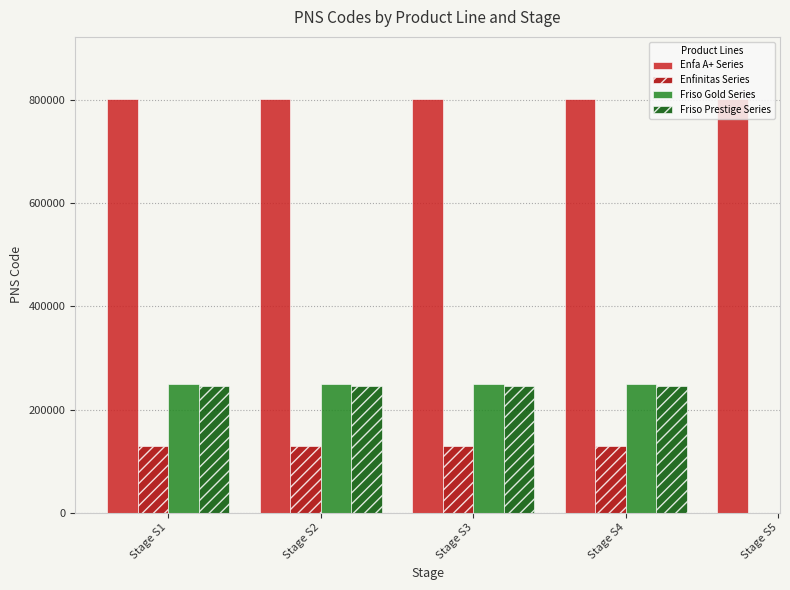

Which series changed the most between Stage S1 and Stage S2?

Friso Prestige Series